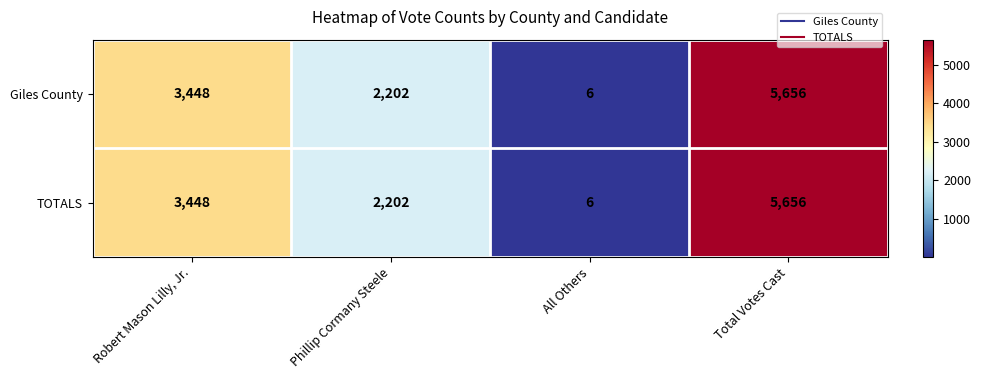

What is the smallest value displayed?

6